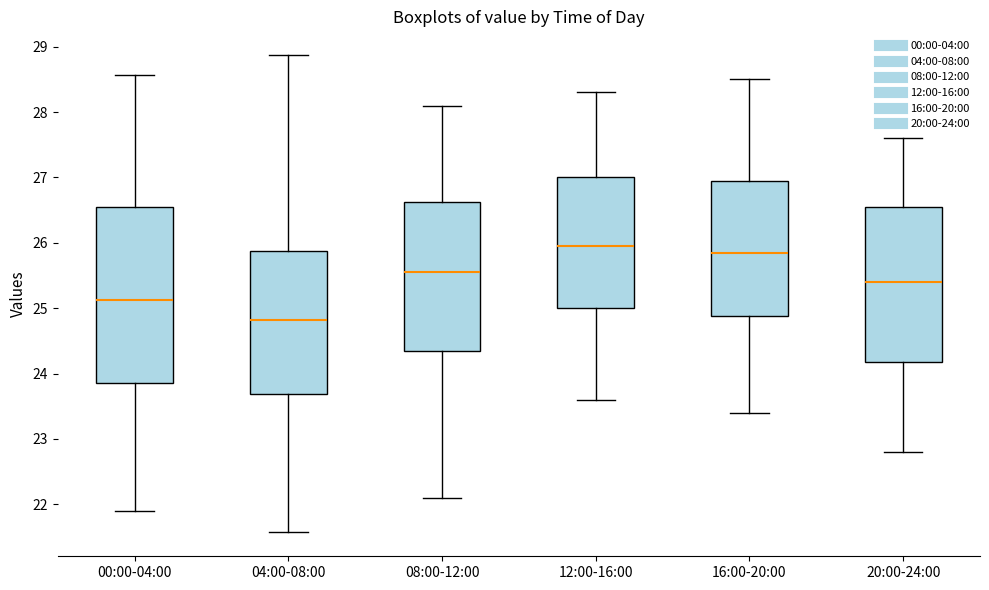

Which box's median line is the highest?

12:00-16:00